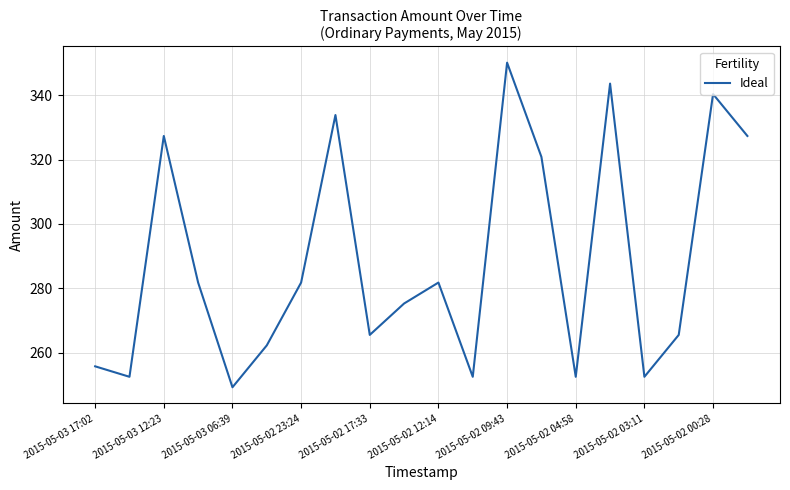

Does the chart have visible grid lines?

Yes